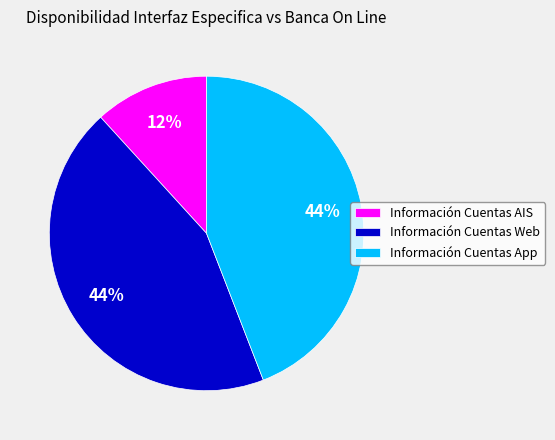

How many slices are in this pie chart?

3